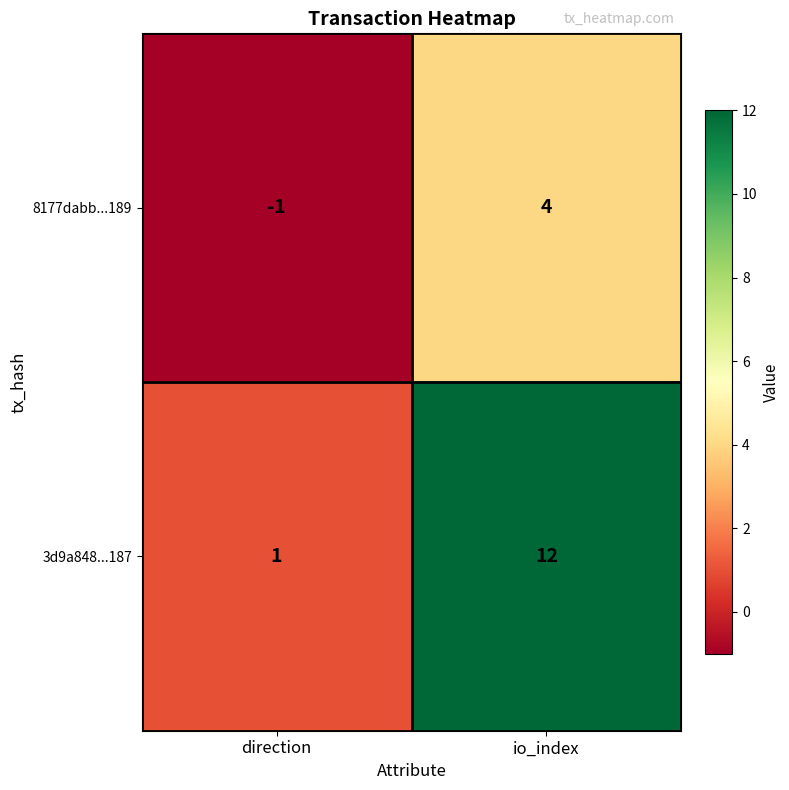

What is the sum of the 8177dabb...189 values at io_index and direction?

3